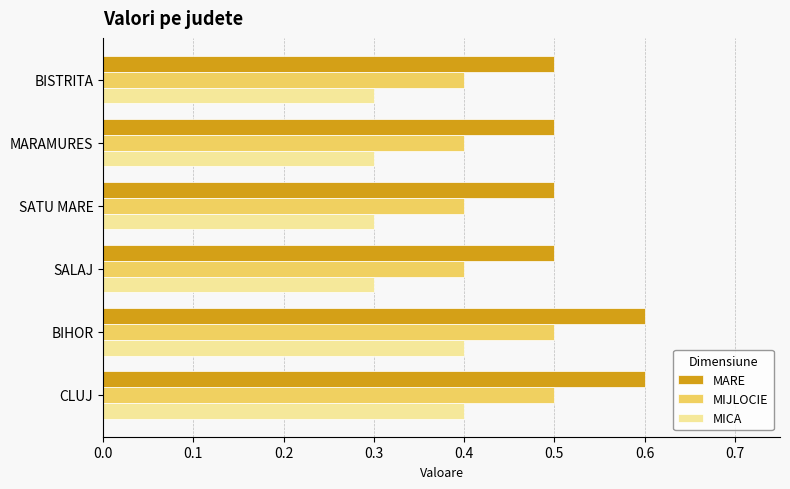

What are all the series names shown in the legend?

MARE, MIJLOCIE, MICA